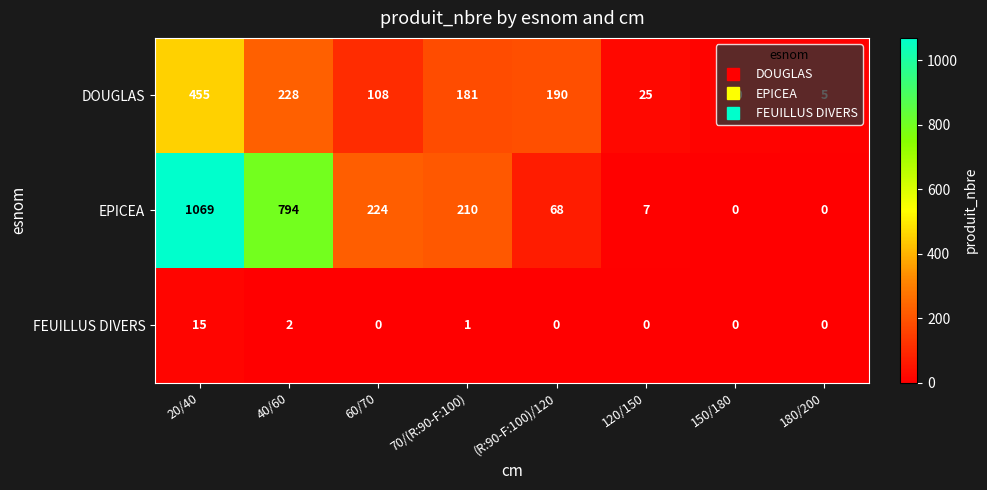

At 70/(R:90-F:100), list the series in order from largest to smallest.

EPICEA, DOUGLAS, FEUILLUS DIVERS